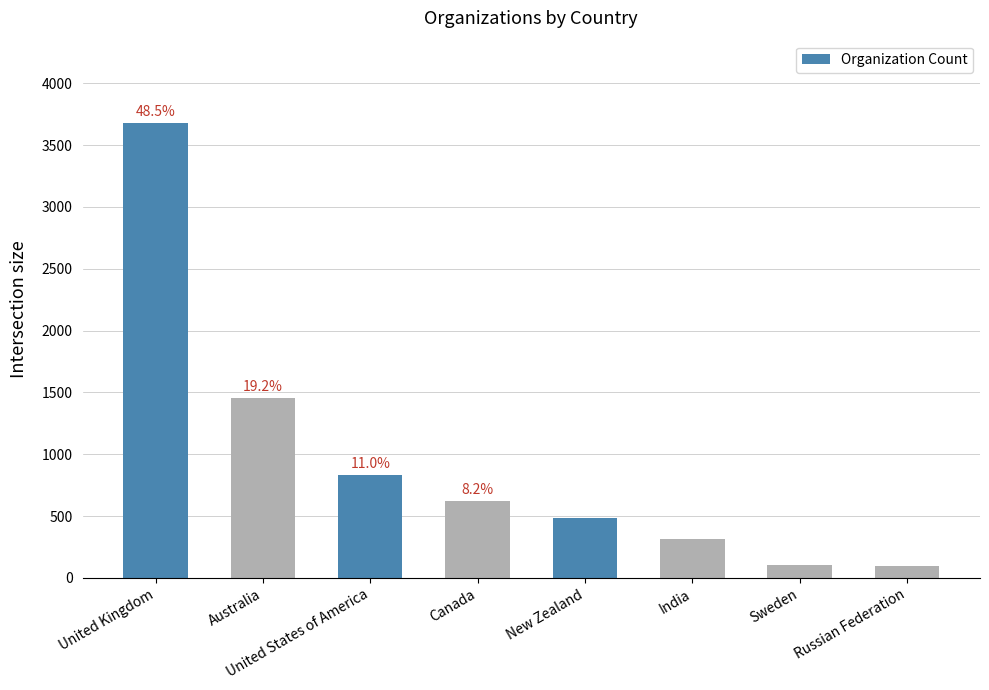

How many bars are there in total?

8